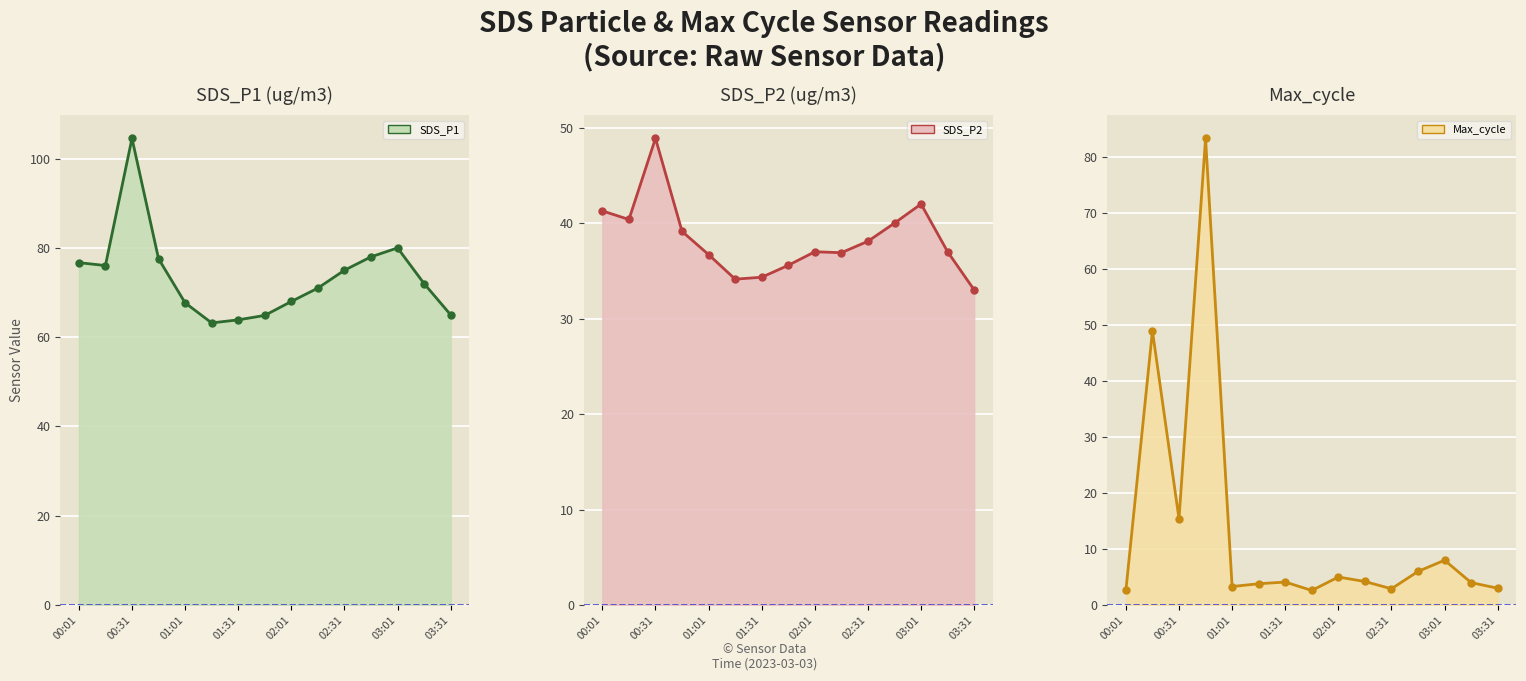

How many times do SDS_P2 line and Max_cycle line cross each other?

4